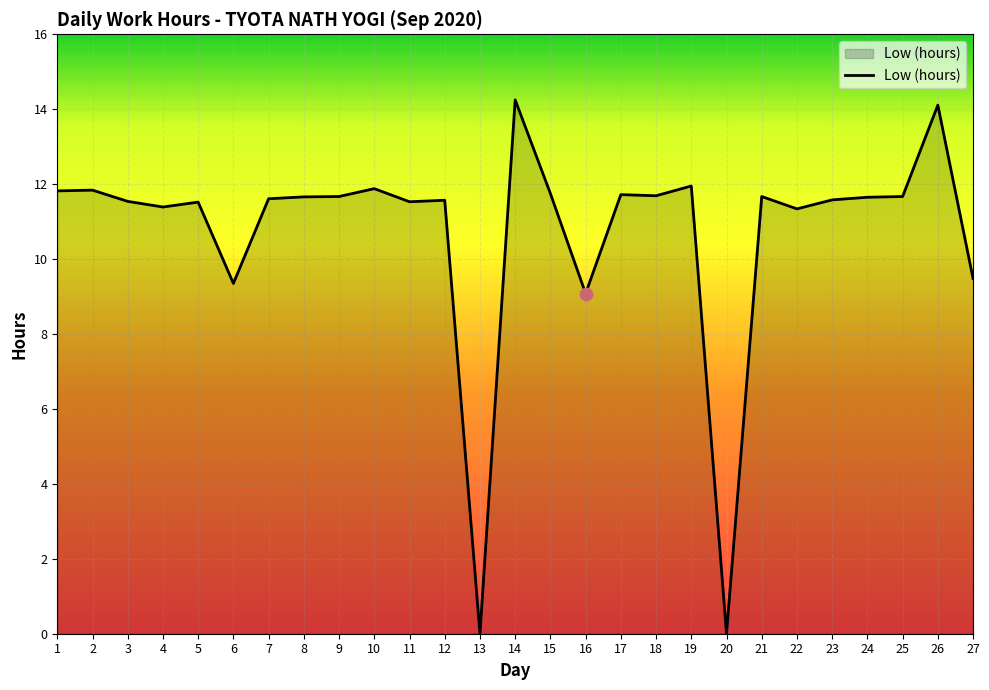

Which has a higher value, 26 or 1?

26